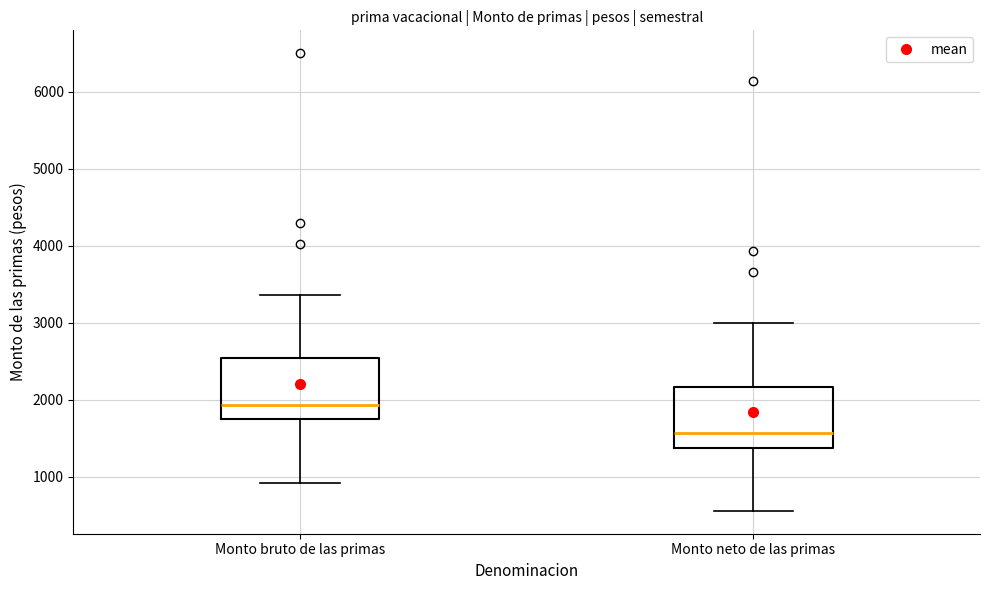

Which box's median line is the lowest?

Monto neto de las primas